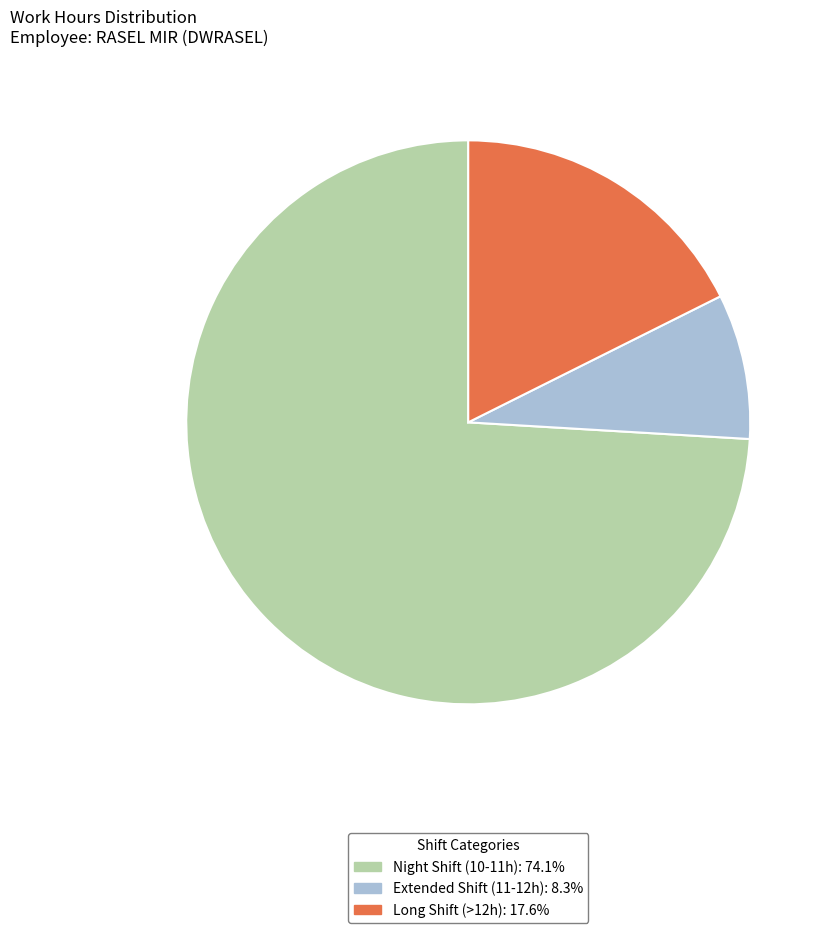

Is there any slice that represents more than half of the pie?

Yes